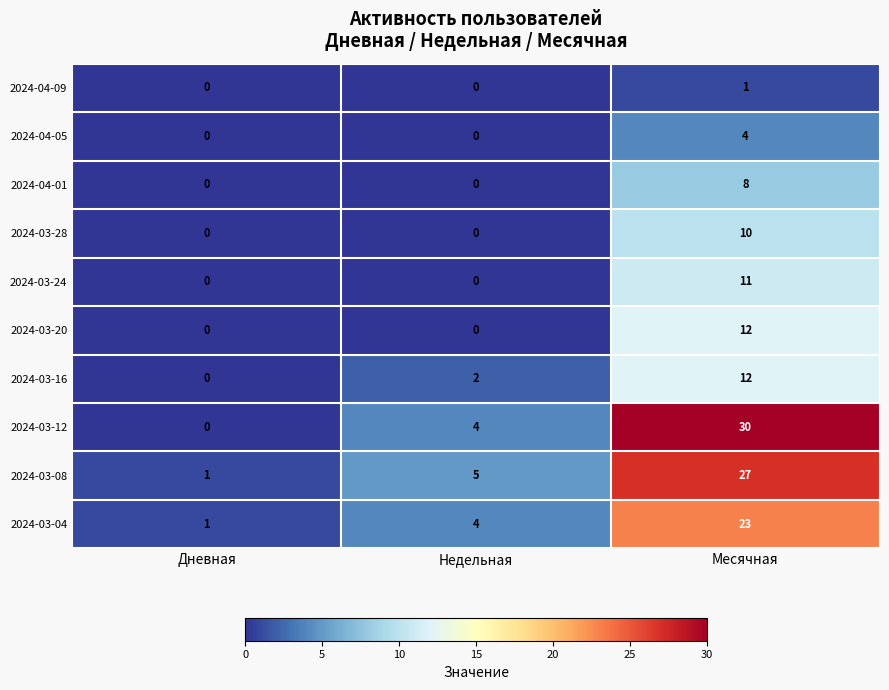

Which category has the highest value in the 2024-03-08 series?

Месячная